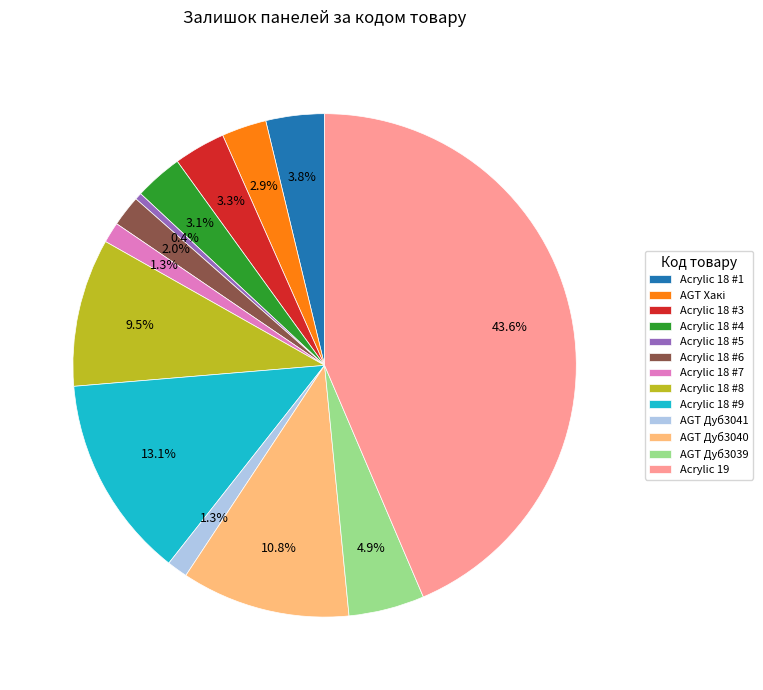

Does Acrylic 18 #8 represent more than half of the total?

No